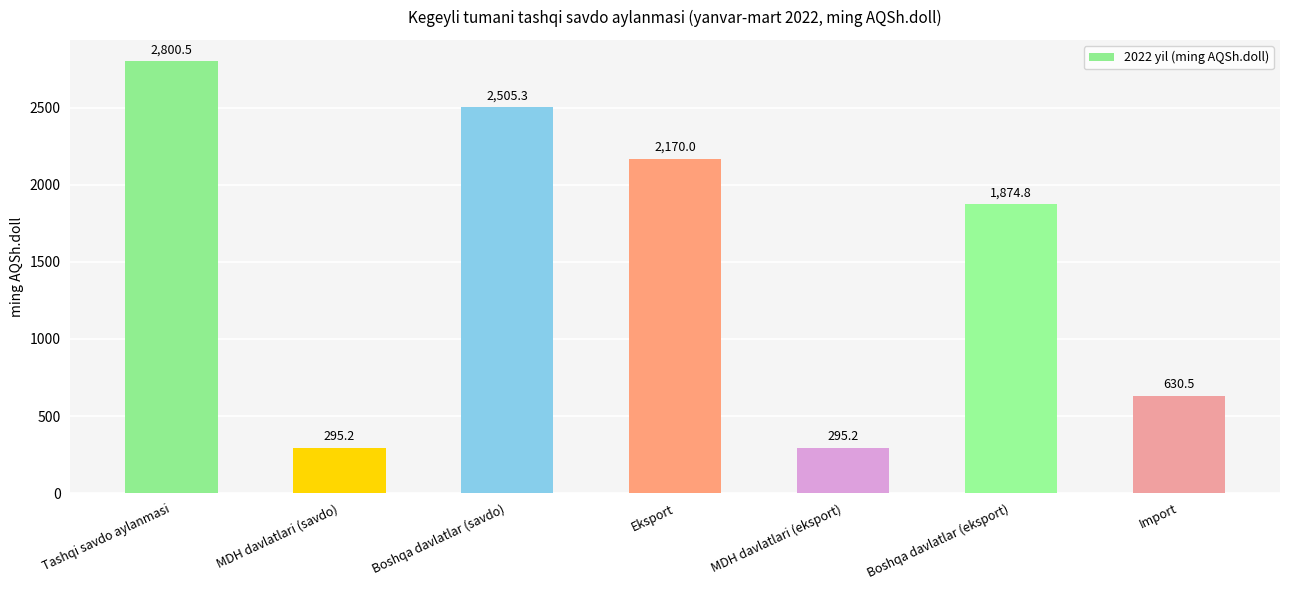

How many data points are less than 1874?

3